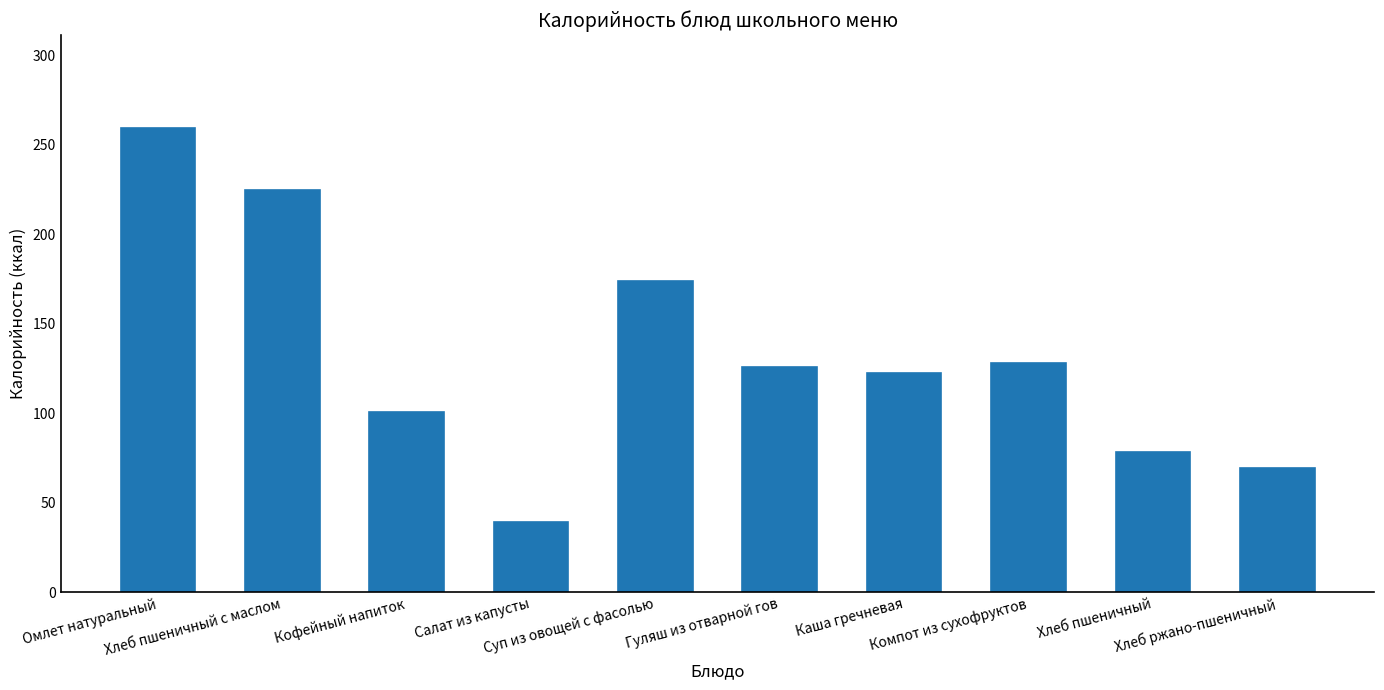

True or false: the data shows 125.1 at Хлеб пшеничный.

False